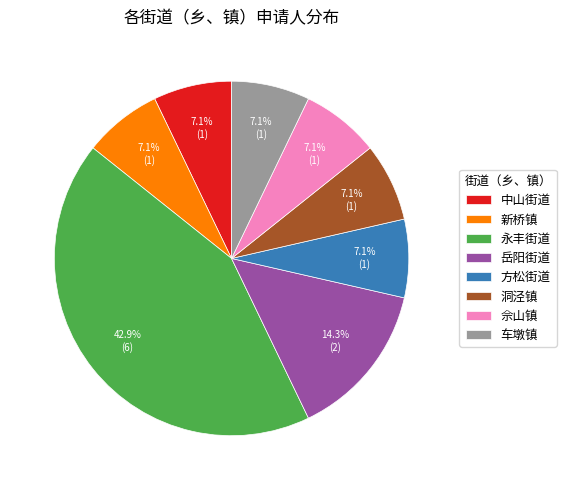

Is the sum of 洞泾镇 and 方松街道 greater than half?

No